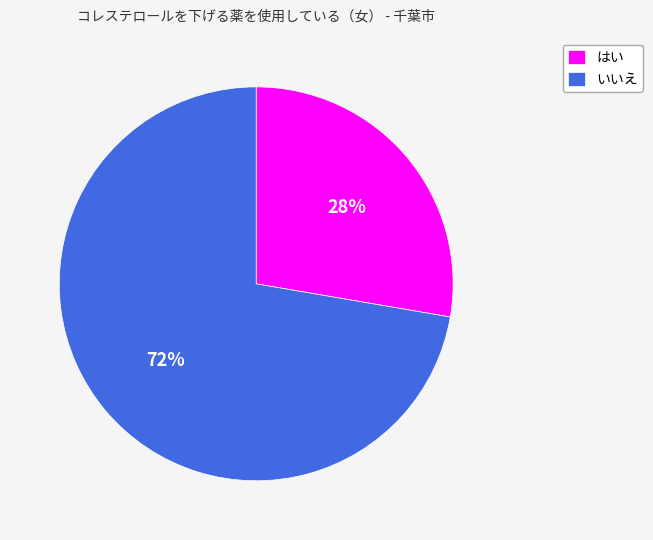

Is there a majority slice in this chart?

Yes